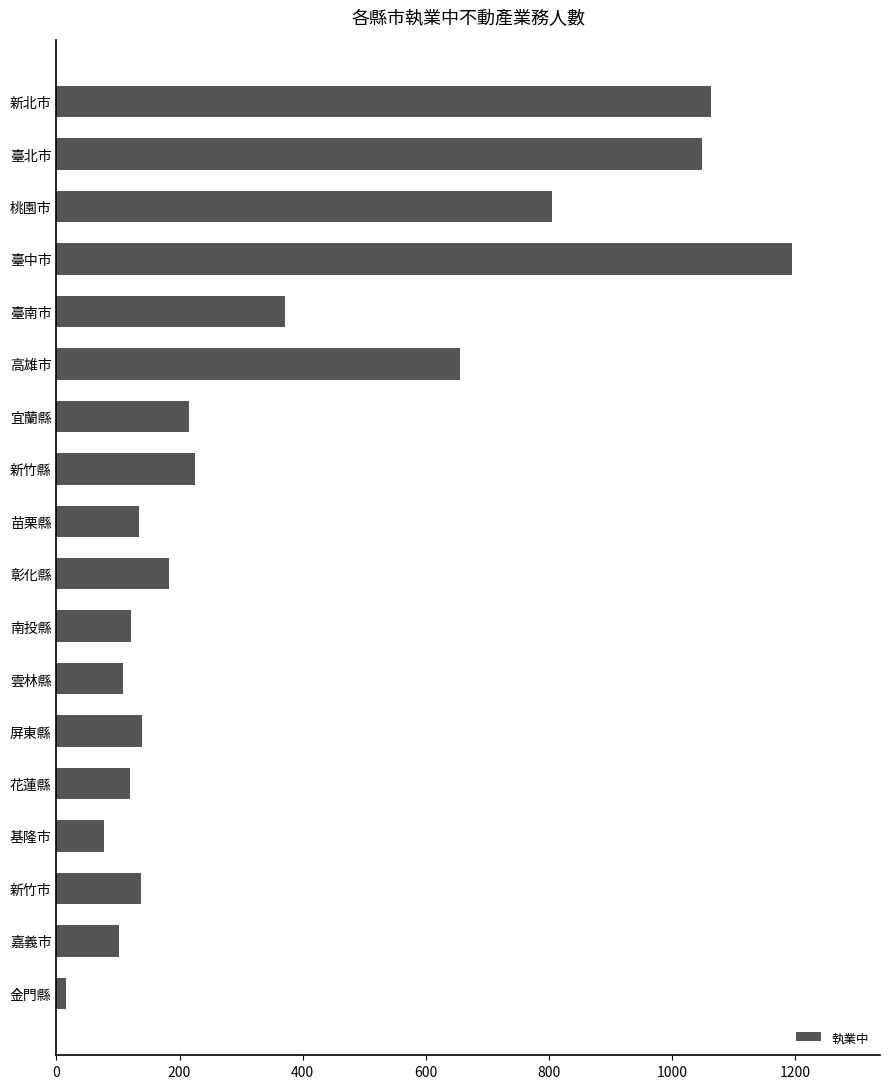

The value at 雲林縣 is 158. True or false?

False